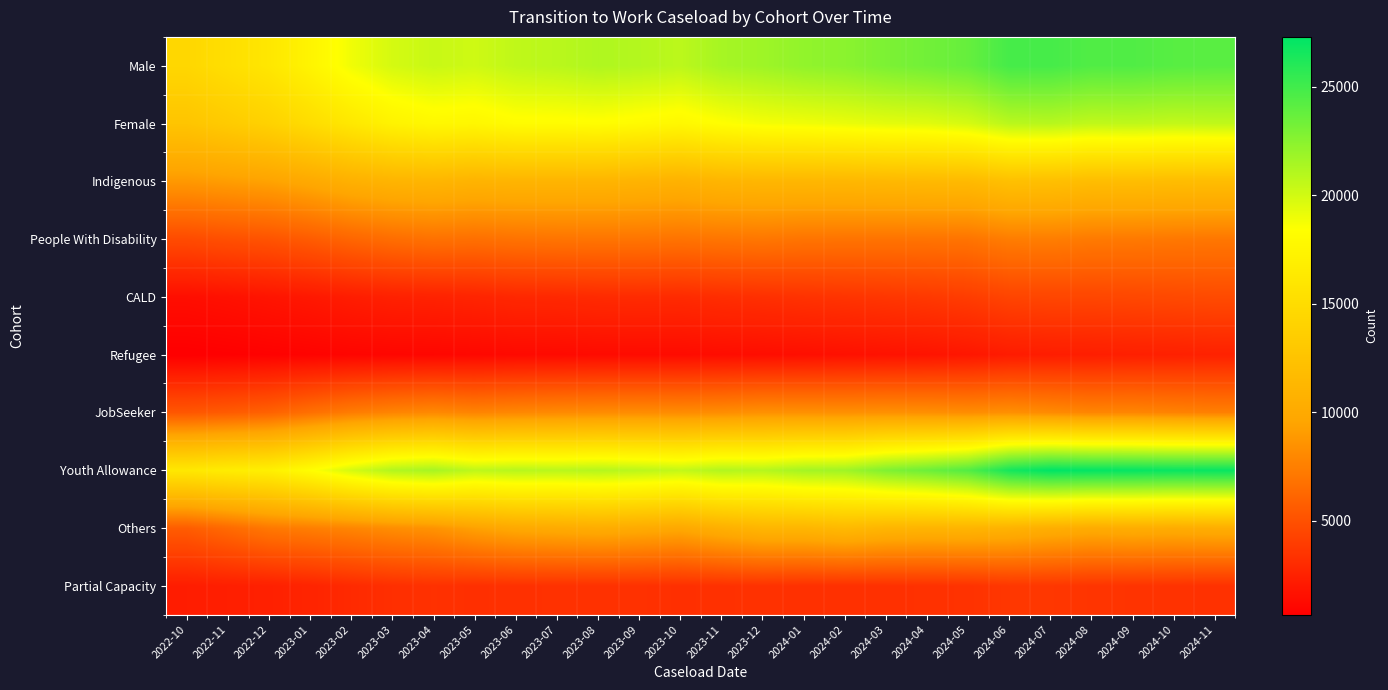

Reading left to right, extract all data points from this chart.

Male: 2022-10=14495	2022-11=15290	2022-12=16055	2023-01=17390	2023-02=18920	2023-03=19905	2023-04=20330	2023-05=20125	2023-06=20625	2023-07=20835	2023-08=21175	2023-09=21030	2023-10=20765	2023-11=21495	2023-12=21785	2024-01=22215	2024-02=22460	2024-03=22960	2024-04=23330	2024-05=23745	2024-06=24860	2024-07=24835	2024-08=24450	2024-09=24465	2024-10=24235	2024-11=24150
Female: 2022-10=12645	2022-11=13280	2022-12=13965	2023-01=15045	2023-02=16175	2023-03=17255	2023-04=17760	2023-05=17645	2023-06=18125	2023-07=18160	2023-08=18265	2023-09=18025	2023-10=17760	2023-11=18370	2023-12=18755	2024-01=18905	2024-02=19120	2024-03=19345	2024-04=19460	2024-05=19865	2024-06=20825	2024-07=20910	2024-08=20595	2024-09=20665	2024-10=20510	2024-11=20605
Indigenous: 2022-10=8880	2022-11=9135	2022-12=9410	2023-01=9970	2023-02=10650	2023-03=11030	2023-04=11160	2023-05=10945	2023-06=11055	2023-07=11045	2023-08=11055	2023-09=10920	2023-10=10770	2023-11=11105	2023-12=11235	2024-01=11250	2024-02=11295	2024-03=11405	2024-04=11515	2024-05=11570	2024-06=12190	2024-07=12115	2024-08=11875	2024-09=11925	2024-10=11845	2024-11=11865
People With Disability: 2022-10=4730	2022-11=4975	2022-12=5185	2023-01=5615	2023-02=6150	2023-03=6570	2023-04=6800	2023-05=6700	2023-06=6860	2023-07=6950	2023-08=6975	2023-09=6970	2023-10=6895	2023-11=7005	2023-12=7085	2024-01=6935	2024-02=6905	2024-03=6890	2024-04=6900	2024-05=6940	2024-06=7405	2024-07=7440	2024-08=7250	2024-09=7215	2024-10=7135	2024-11=7080
CALD: 2022-10=1480	2022-11=1620	2022-12=1800	2023-01=1990	2023-02=2255	2023-03=2455	2023-04=2530	2023-05=2650	2023-06=2835	2023-07=2880	2023-08=2990	2023-09=3035	2023-10=3000	2023-11=3160	2023-12=3280	2024-01=3405	2024-02=3505	2024-03=3615	2024-04=3750	2024-05=3955	2024-06=4350	2024-07=4455	2024-08=4470	2024-09=4545	2024-10=4630	2024-11=4715
Refugee: 2022-10=680	2022-11=745	2022-12=830	2023-01=905	2023-02=1005	2023-03=1060	2023-04=1090	2023-05=1155	2023-06=1245	2023-07=1260	2023-08=1310	2023-09=1325	2023-10=1330	2023-11=1405	2023-12=1460	2024-01=1515	2024-02=1610	2024-03=1680	2024-04=1765	2024-05=1910	2024-06=2170	2024-07=2250	2024-08=2300	2024-09=2375	2024-10=2425	2024-11=2500
JobSeeker: 2022-10=5350	2022-11=5590	2022-12=5935	2023-01=6700	2023-02=7375	2023-03=7805	2023-04=8045	2023-05=7785	2023-06=7960	2023-07=8095	2023-08=8200	2023-09=8240	2023-10=8200	2023-11=8270	2023-12=8470	2024-01=8445	2024-02=8415	2024-03=8445	2024-04=8375	2024-05=8250	2024-06=8395	2024-07=8125	2024-08=7845	2024-09=7865	2024-10=7695	2024-11=7545
Youth Allowance: 2022-10=16140	2022-11=16620	2022-12=16950	2023-01=18270	2023-02=19880	2023-03=21095	2023-04=21480	2023-05=20680	2023-06=20925	2023-07=20840	2023-08=21000	2023-09=20795	2023-10=20520	2023-11=21095	2023-12=20970	2024-01=21570	2024-02=21715	2024-03=22840	2024-04=23510	2024-05=24420	2024-06=26560	2024-07=27310	2024-08=27170	2024-09=27095	2024-10=26970	2024-11=27000
Others: 2022-10=5660	2022-11=6370	2022-12=7155	2023-01=7485	2023-02=7855	2023-03=8290	2023-04=8600	2023-05=9355	2023-06=9920	2023-07=10110	2023-08=10295	2023-09=10090	2023-10=9870	2023-11=10575	2023-12=11180	2024-01=11185	2024-02=11550	2024-03=11125	2024-04=11015	2024-05=11065	2024-06=10870	2024-07=10455	2024-08=10175	2024-09=10325	2024-10=10240	2024-11=10370
Partial Capacity: 2022-10=2240	2022-11=2345	2022-12=2425	2023-01=2645	2023-02=2970	2023-03=3230	2023-04=3340	2023-05=3260	2023-06=3320	2023-07=3340	2023-08=3345	2023-09=3350	2023-10=3260	2023-11=3315	2023-12=3370	2024-01=3295	2024-02=3285	2024-03=3305	2024-04=3345	2024-05=3405	2024-06=3645	2024-07=3655	2024-08=3525	2024-09=3480	2024-10=3415	2024-11=3345